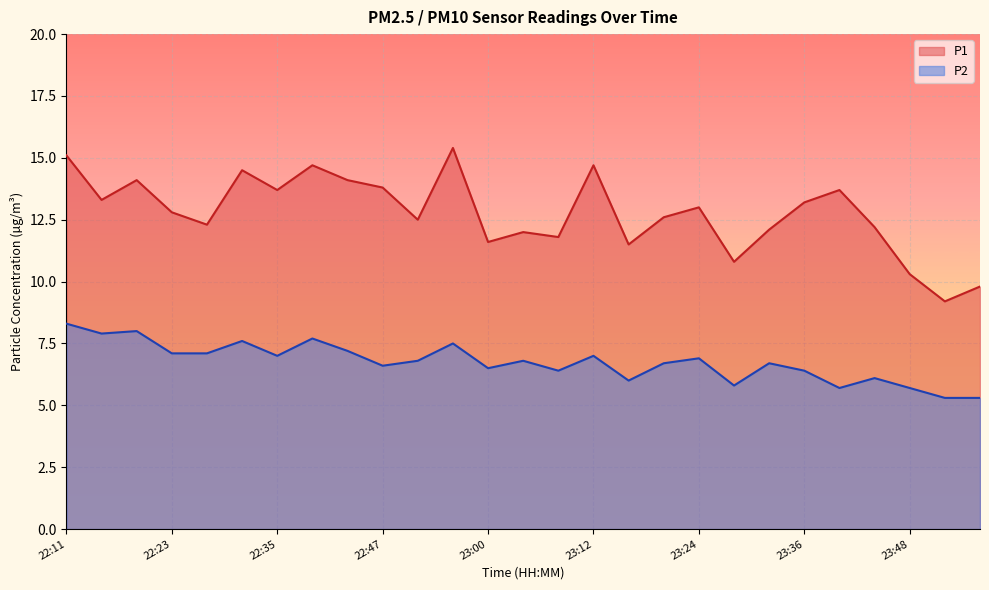

What are all the series names shown in the legend?

P1, P2